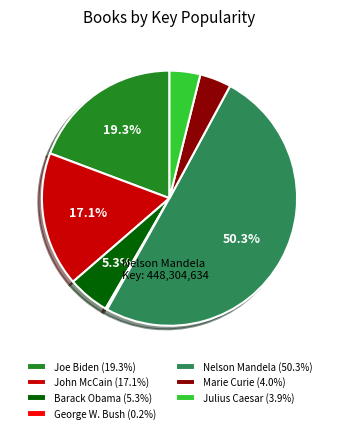

Count the number of slices in the pie.

7